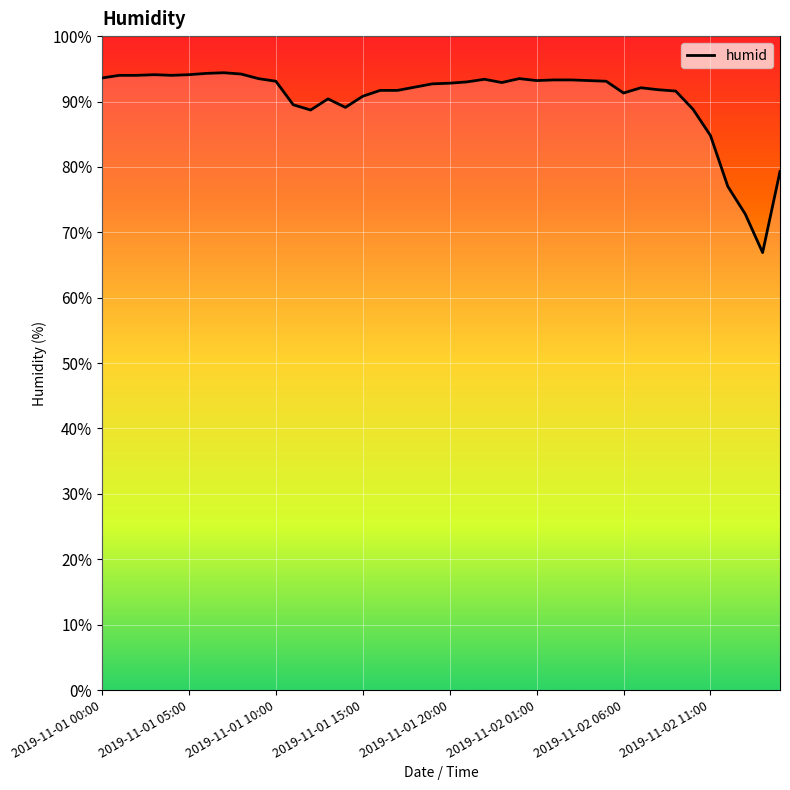

What is the greatest value displayed?

94.4